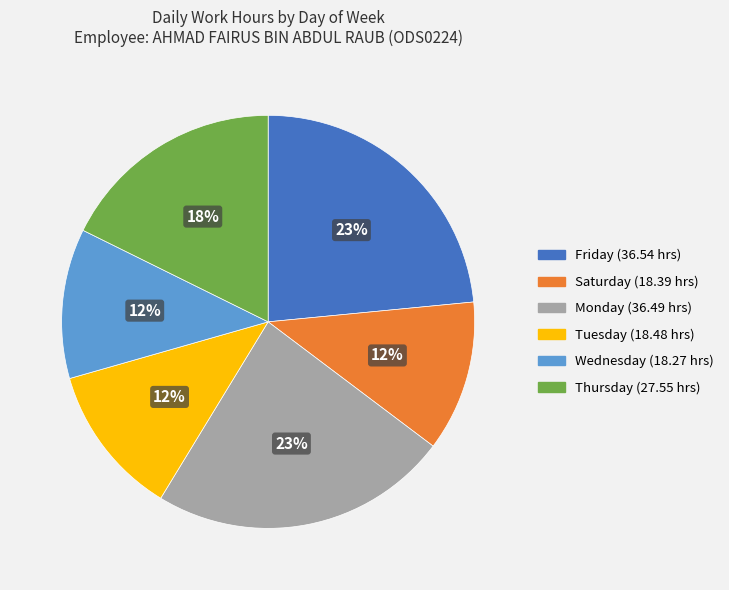

Does any single category account for the majority?

No